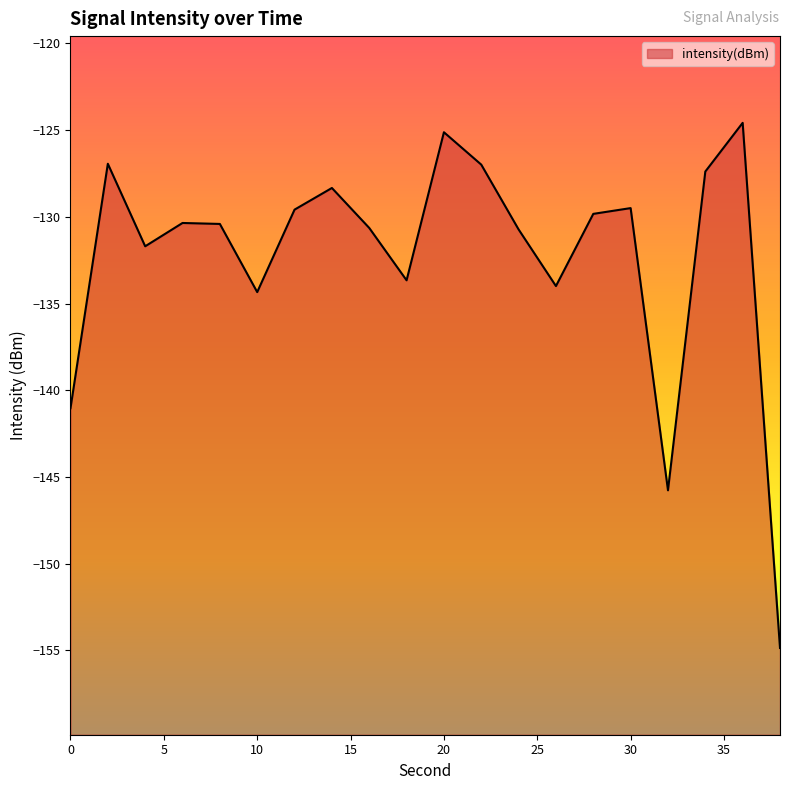

What is the sum of the values at 0 and 12?

-270.6